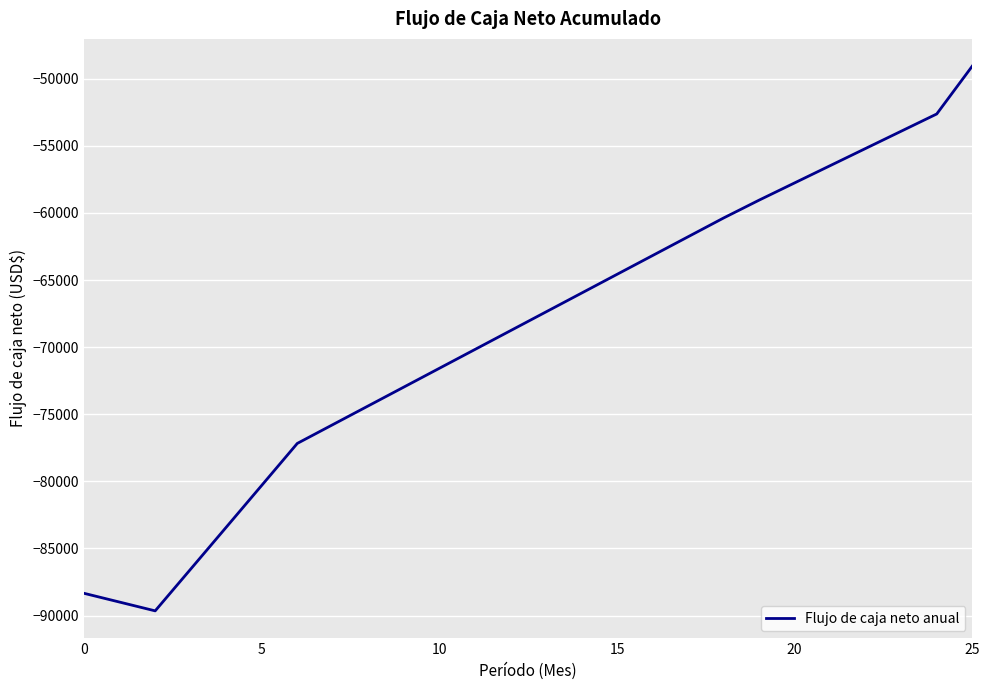

What is the minimum value shown in the chart?

-89651.1